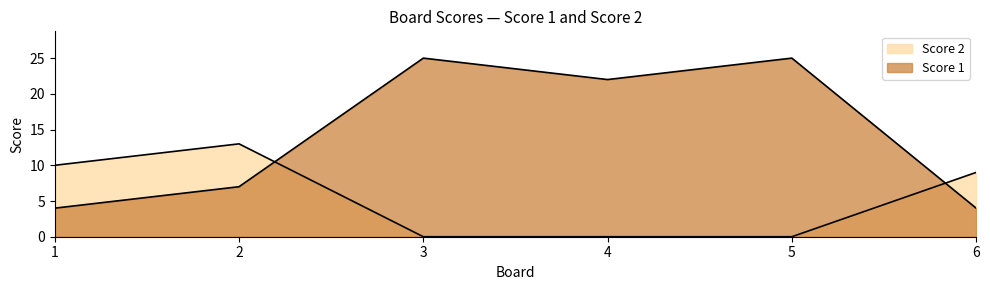

At which category is the sum across all series the highest?

3